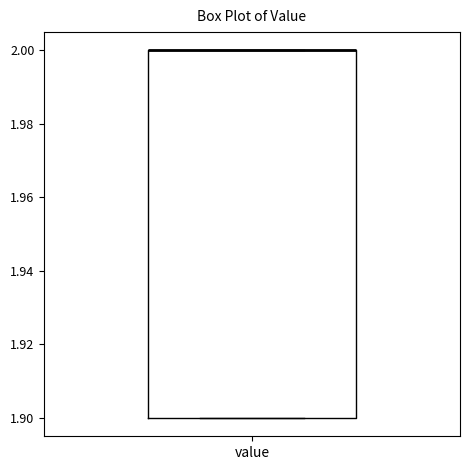

Read this box plot against the y-axis: the position of the median line, the range covered by the box, and the ends of both whiskers. The values are not printed on the chart, so give them approximately, as read against the axis.

median 2.0 (drawn on the box's upper edge), box 1.9 to 2.0, whiskers 1.9 to 2.0